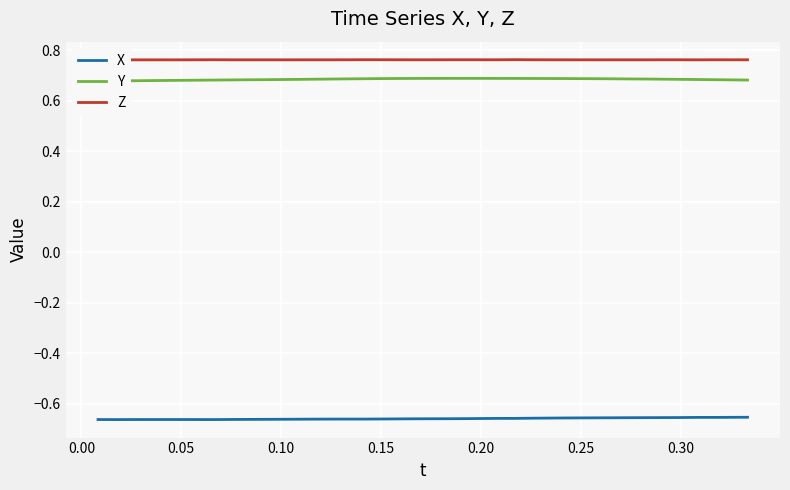

True or false: X and Z intersect in this chart.

False